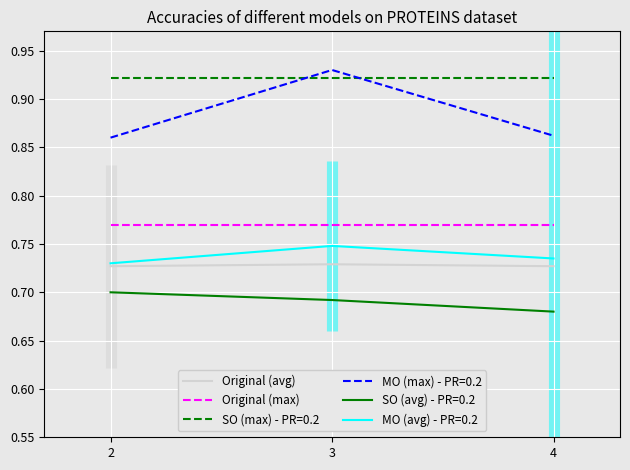

Is it true that Original (avg) equals 0.3 at 3?

False